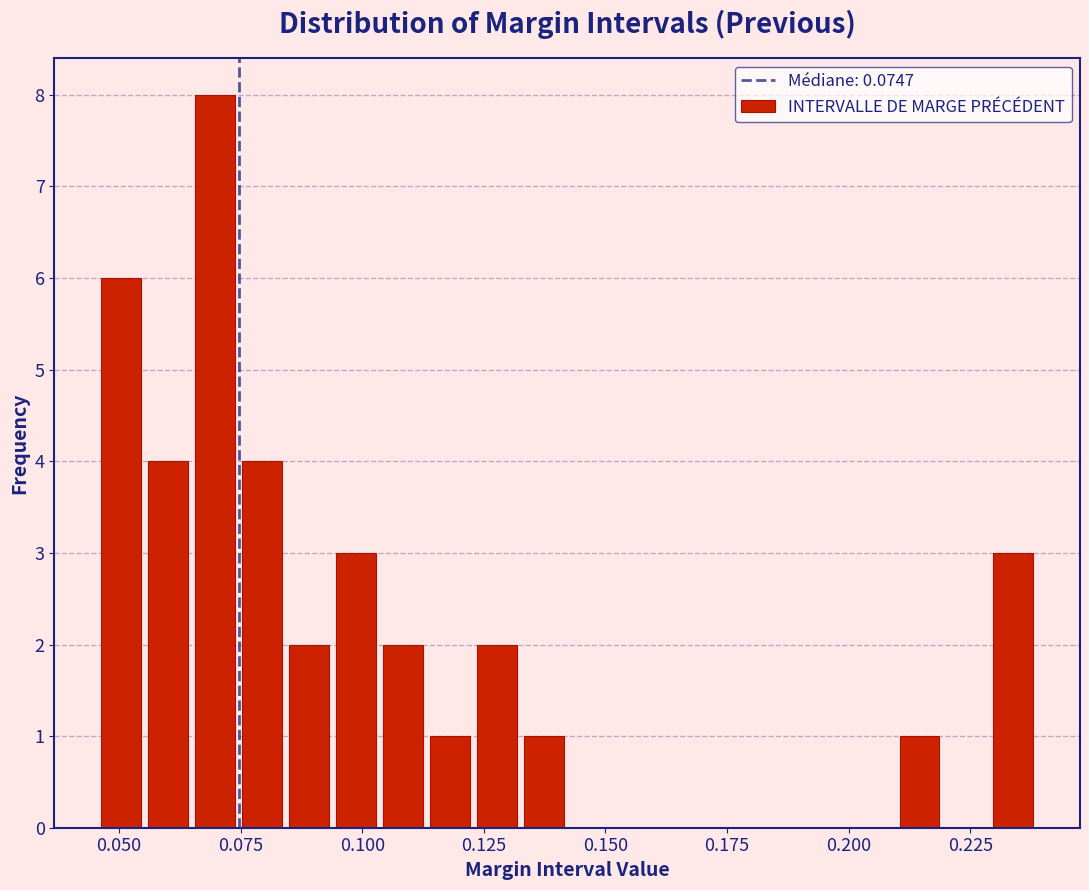

Around what value on the x-axis is the tallest bar? Give the approximate position of its centre, as read against the axis.

0.070